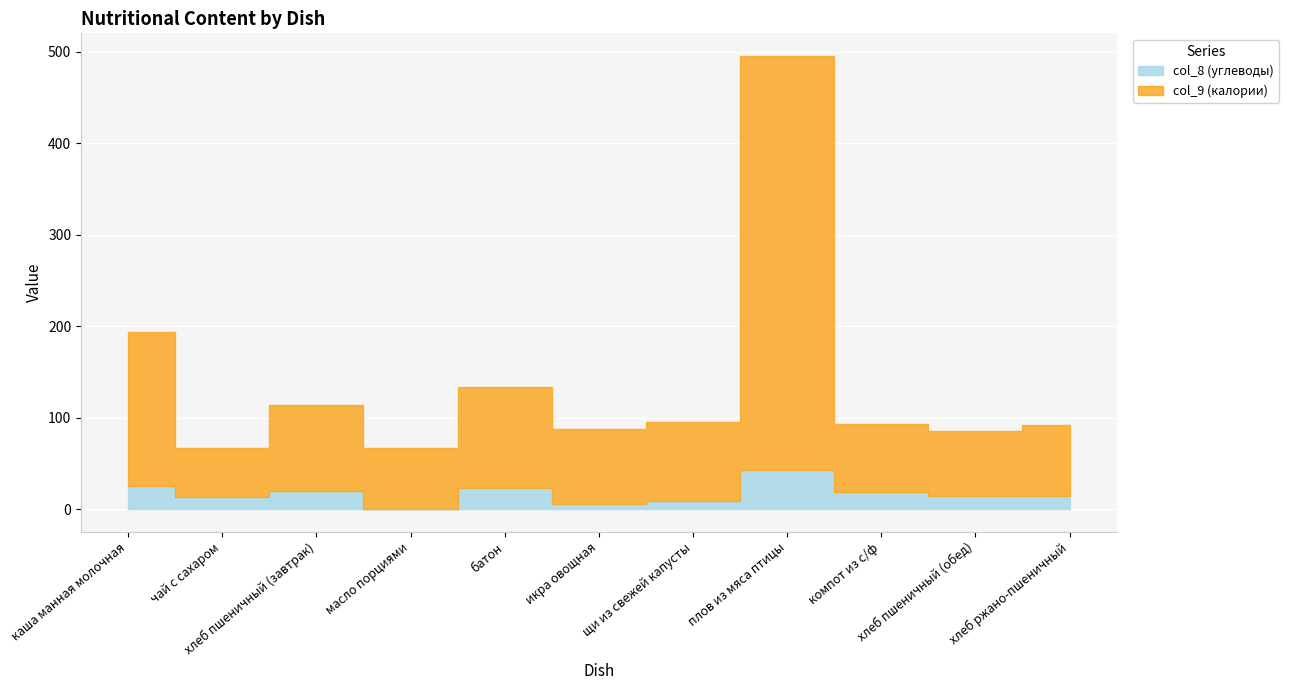

What is the total value across all series at щи из свежей капусты?

94.8